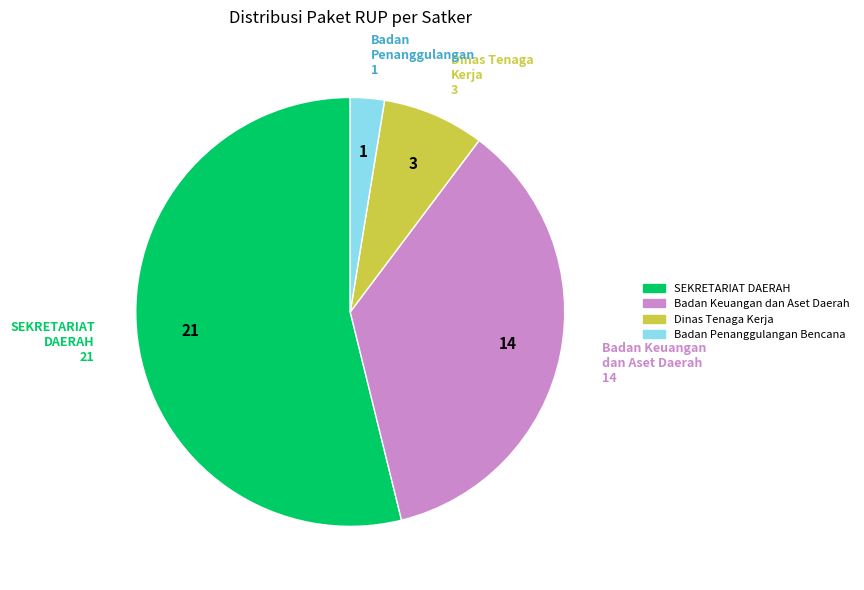

Is there any slice that represents more than half of the pie?

Yes